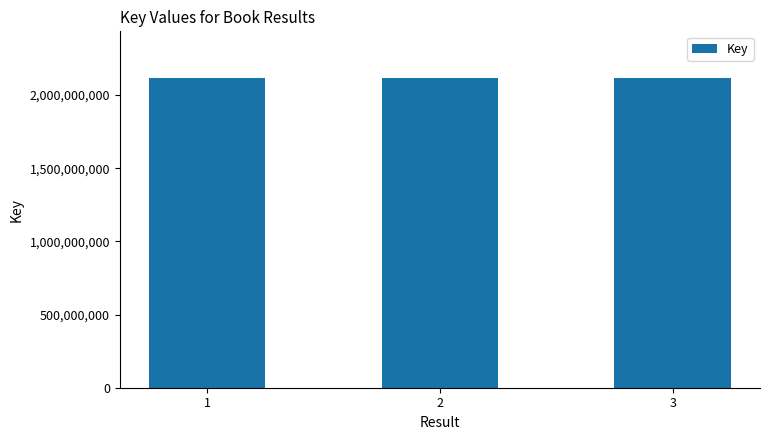

Approximately how many times larger is the value at 2 compared to 3?

1.0